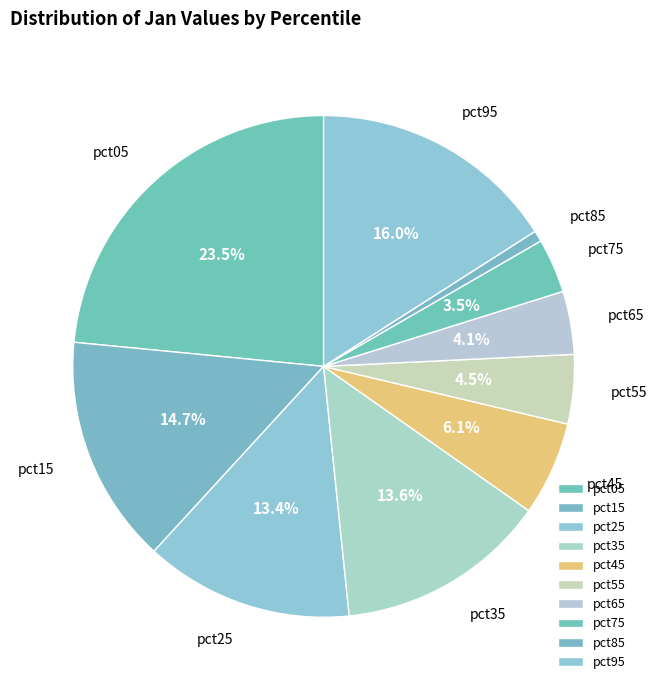

Count the number of slices in the pie.

10